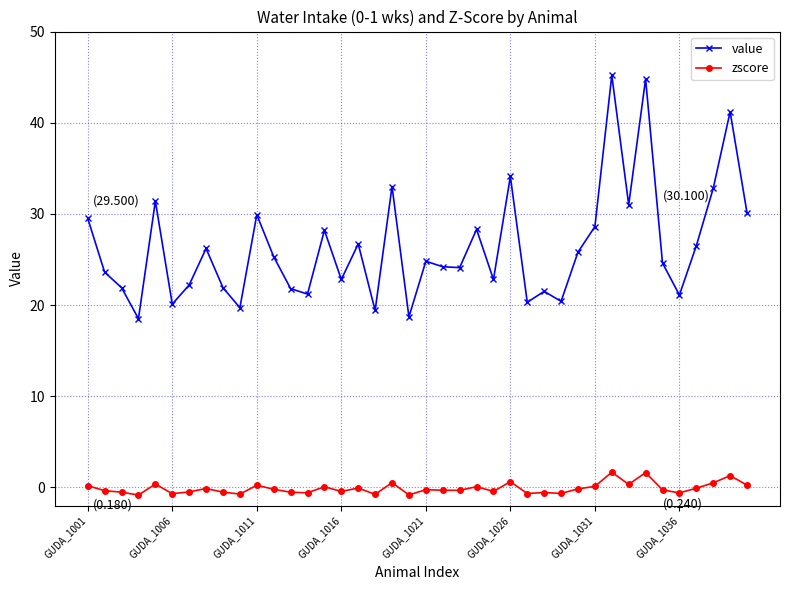

What is the difference between the maximum and minimum values in the zscore series?

2.5